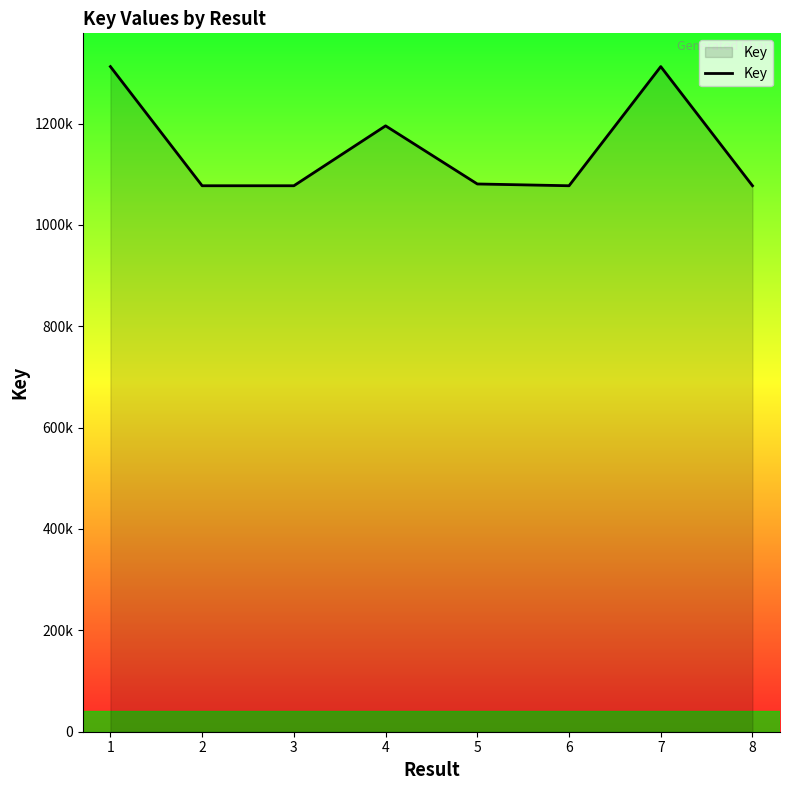

What is the greatest value displayed?

1312347